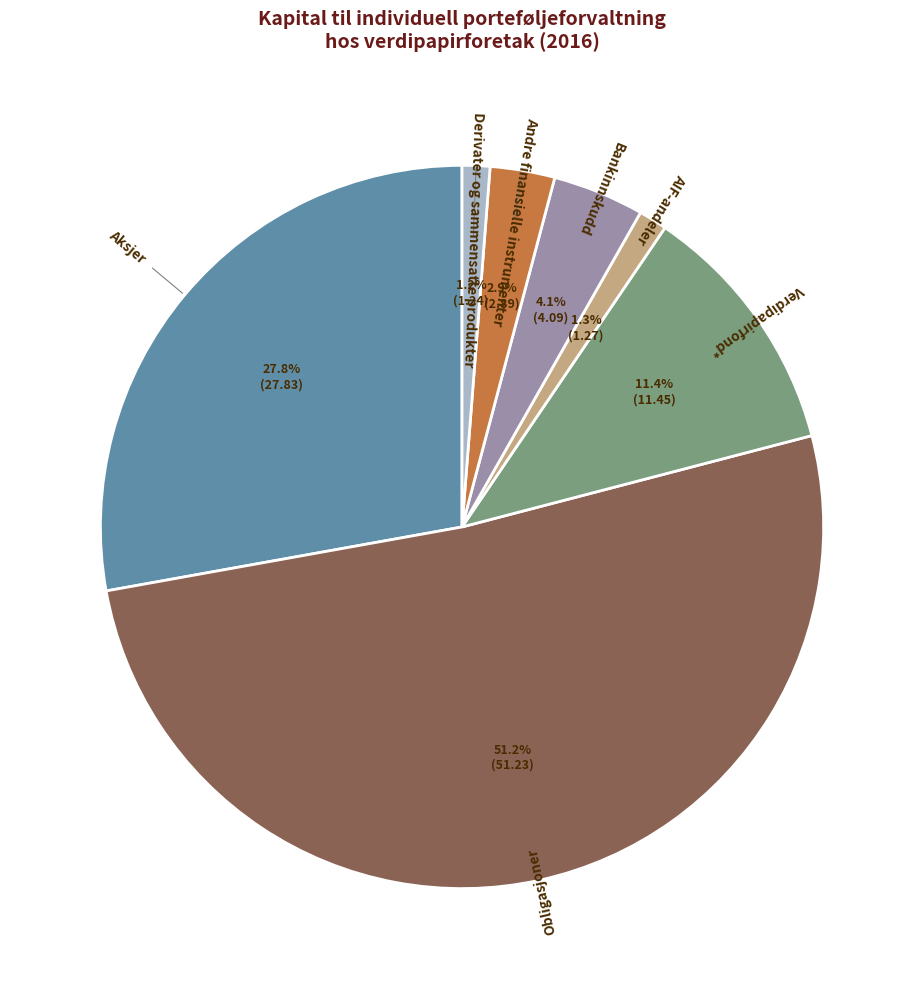

Is there any slice that represents more than half of the pie?

Yes